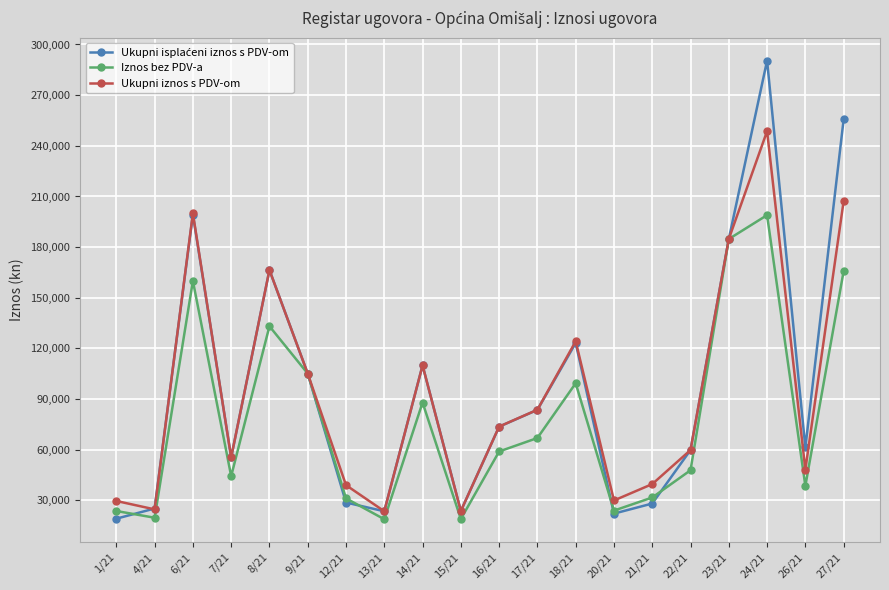

The value of Ukupni iznos s PDV-om at 24/21 is 248693.8. True or false?

True